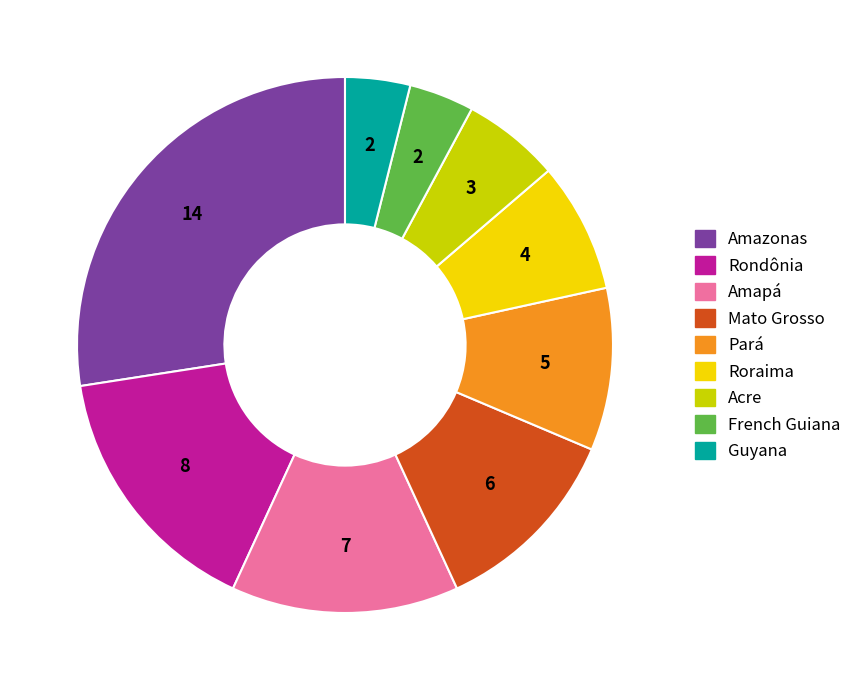

How many segments does this pie chart have?

9